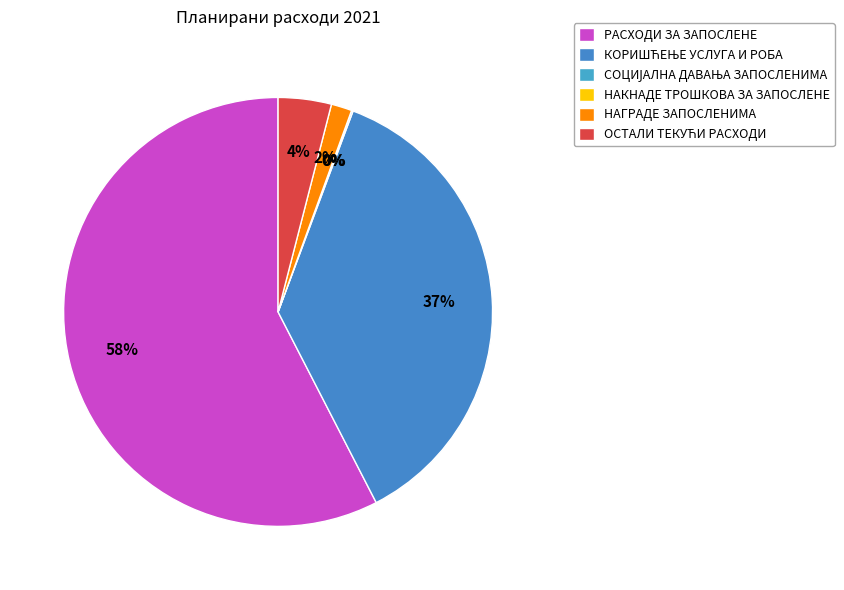

Which slice is the smallest?

НАКНАДЕ ТРОШКОВА ЗА ЗАПОСЛЕНЕ